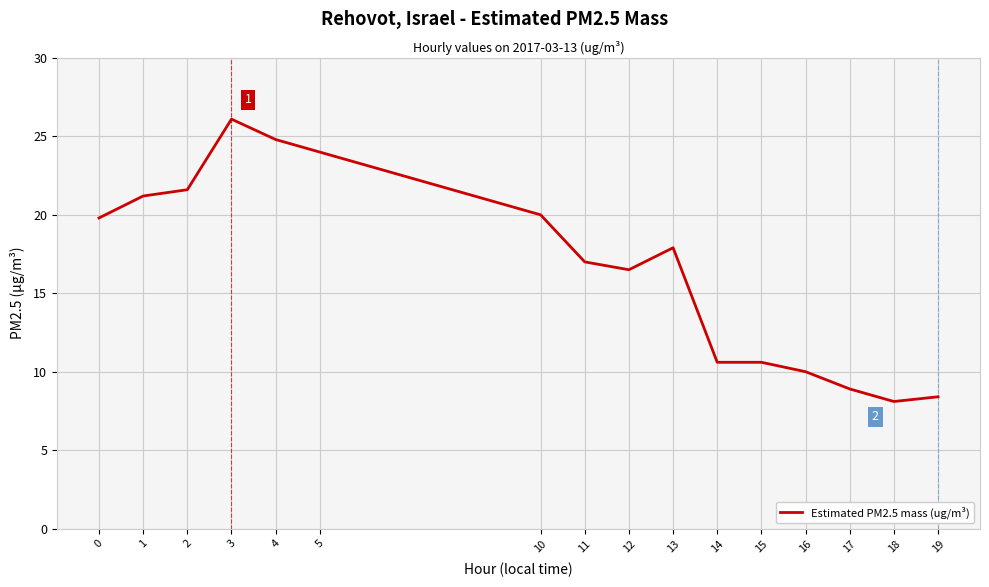

What is the approximate value at 16?

10.0